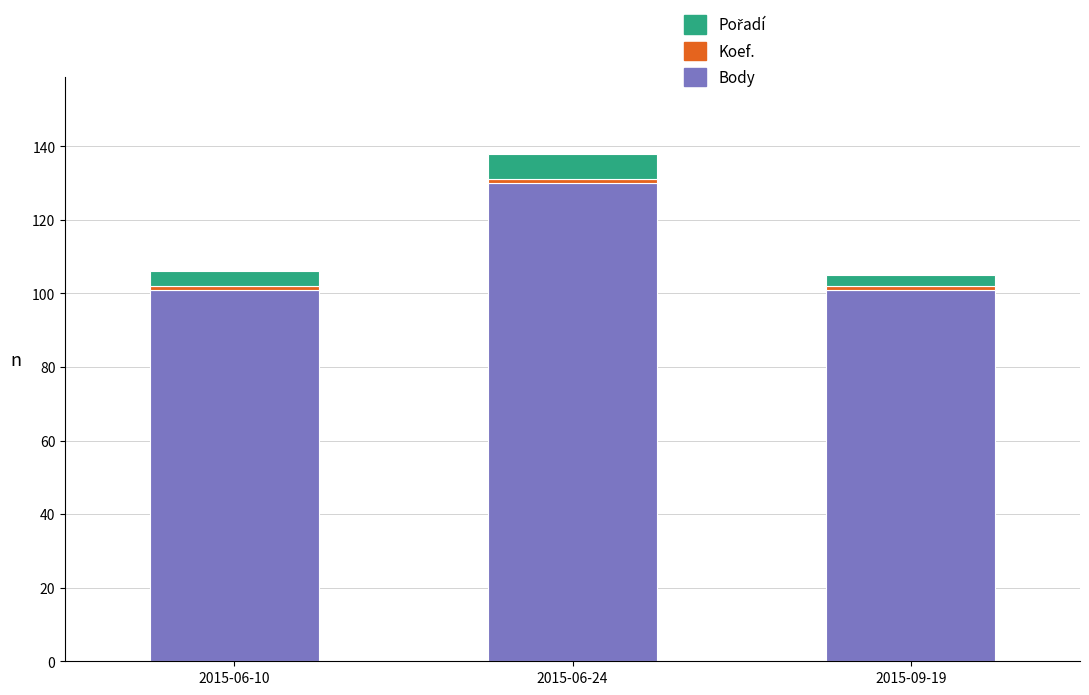

What is the difference between the maximum and minimum values in the Body series?

29